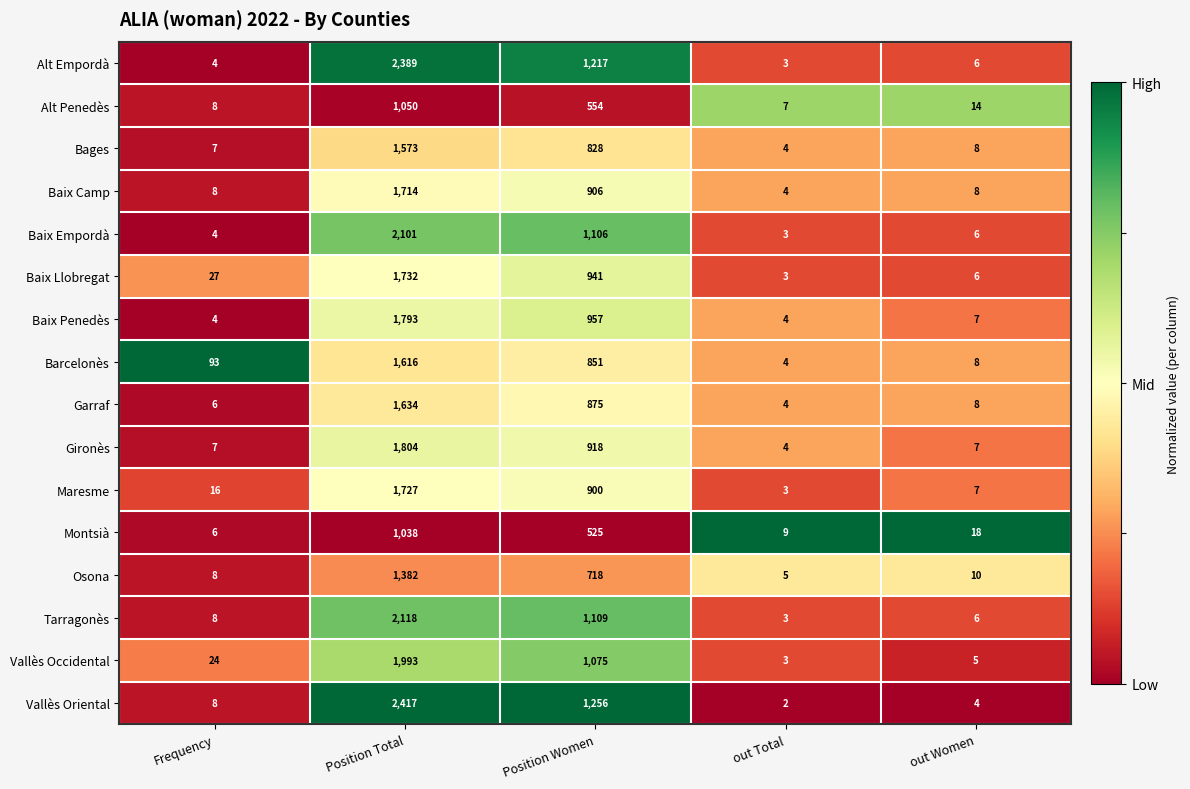

What is the sum of the Alt Penedès values at Position Women and Frequency?

562